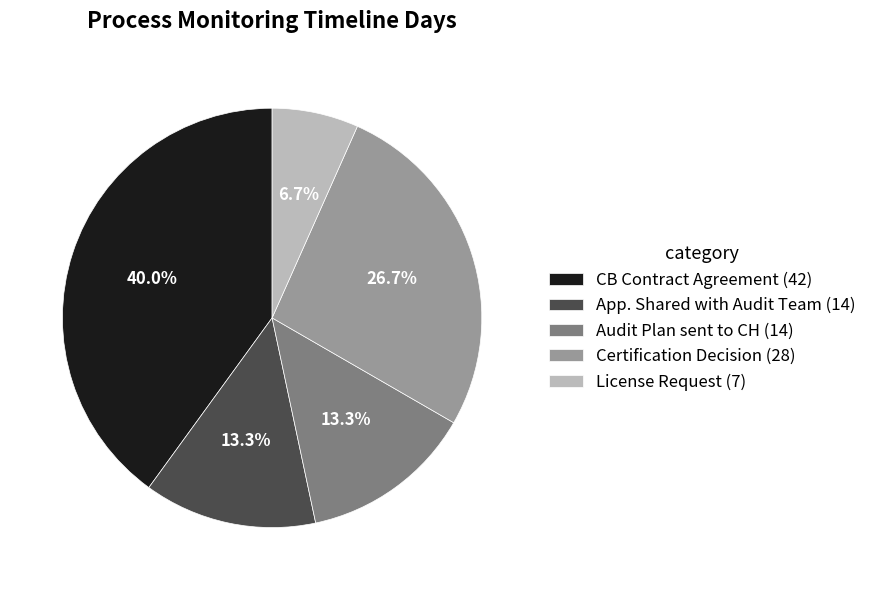

How many segments does this pie chart have?

5